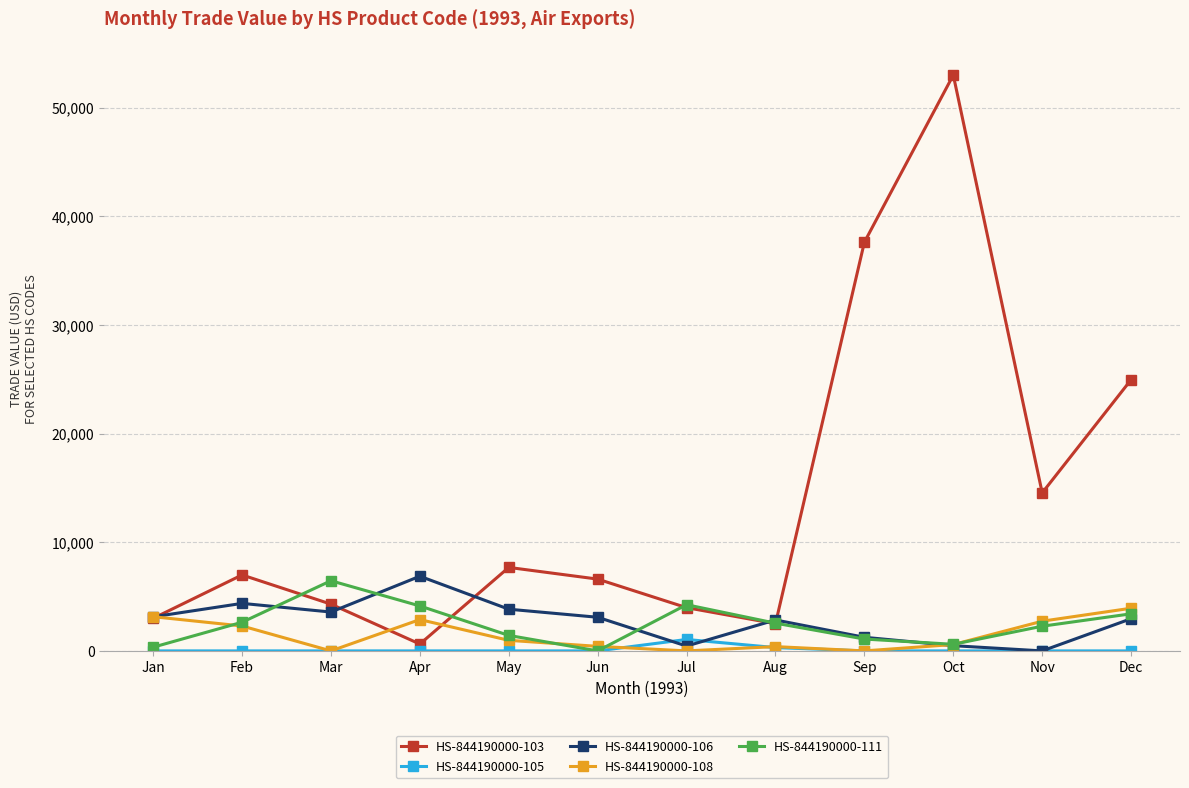

The value of HS-844190000-108 at Nov is 2733. True or false?

True